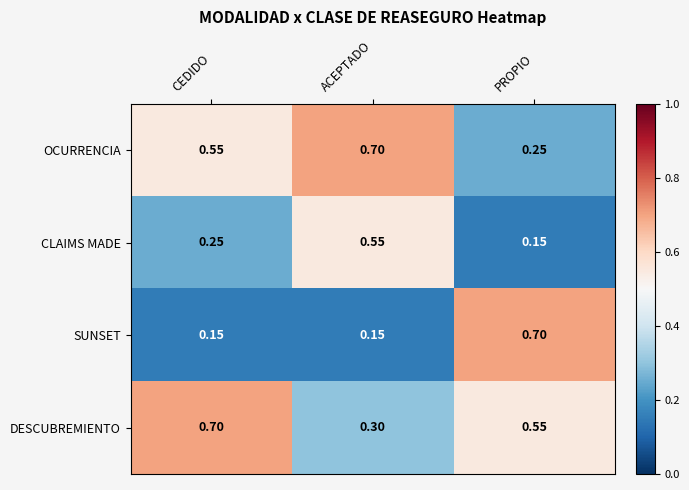

Which series has the widest spread of values?

SUNSET